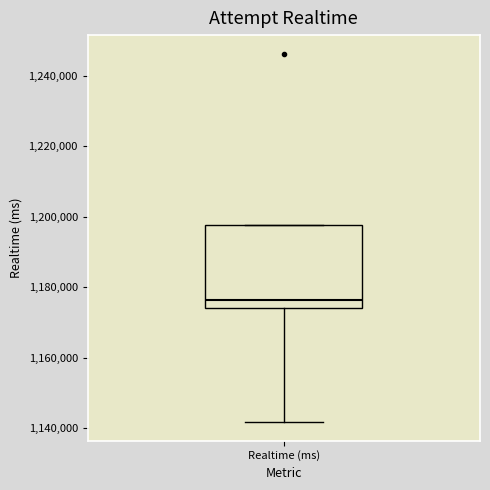

Transcribe this box plot: give where the median line is, the range the box spans, and where the two whiskers end, as read against the y-axis. The values are not printed on the chart, so give them approximately, as read against the axis.

median 1176000, box 1174000 to 1198000, whiskers 1142000 to 1198000